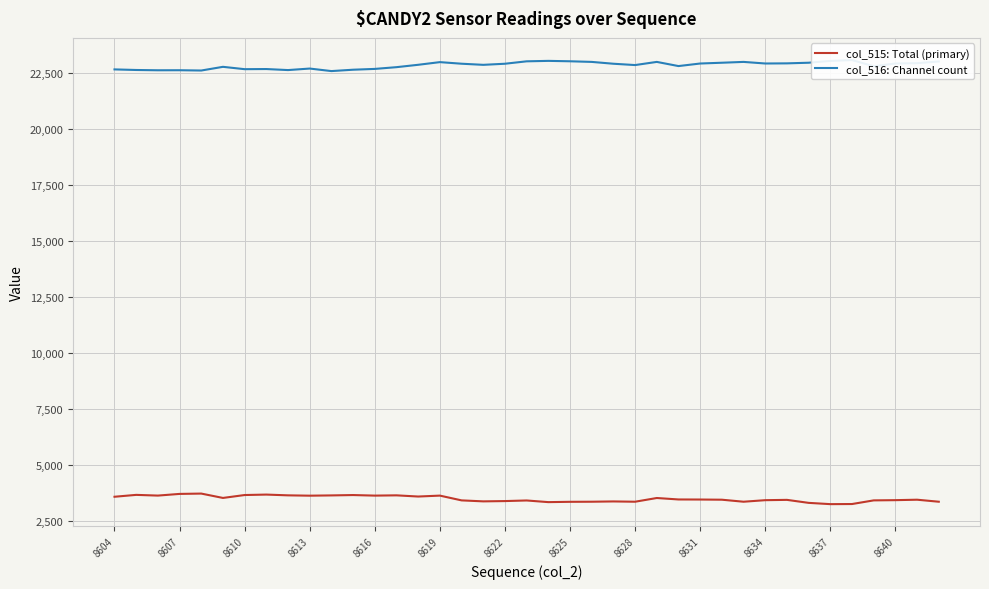

The value of col_515: Total (primary) at 8622 is 3390. True or false?

True